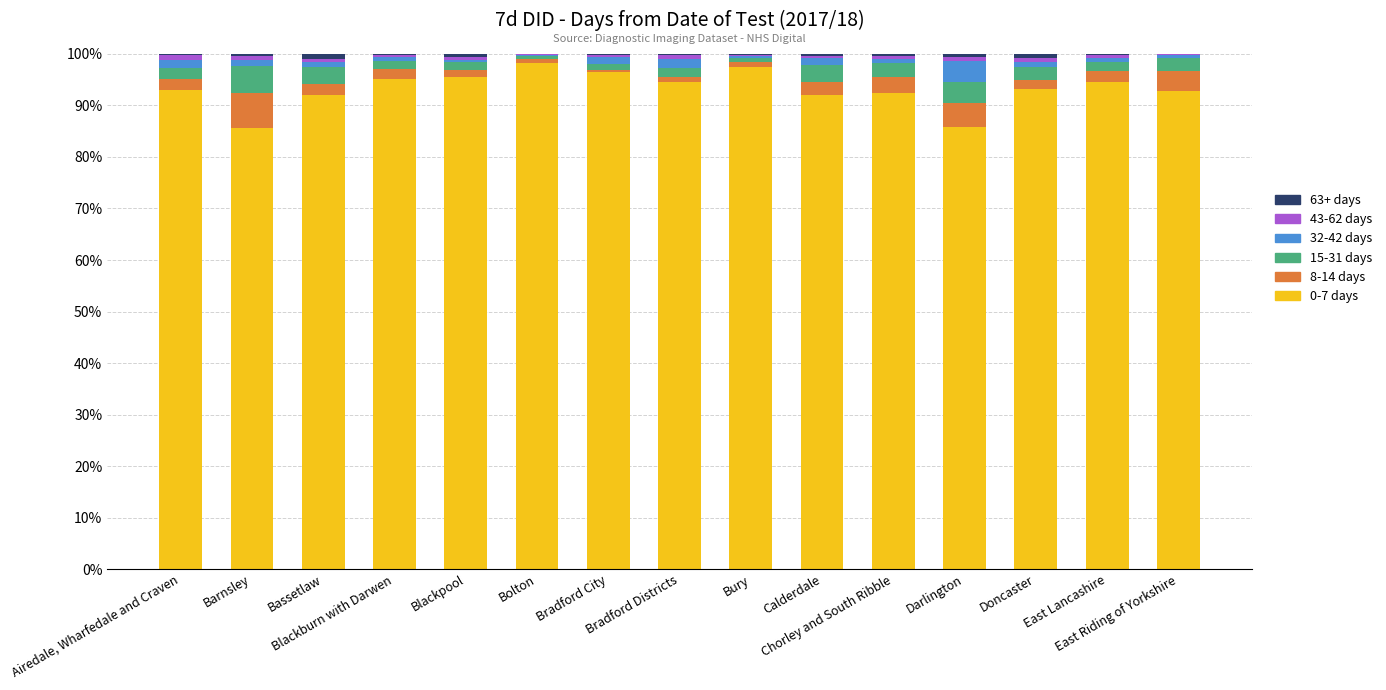

What is the sum of all 0-7 days values?

1399.1